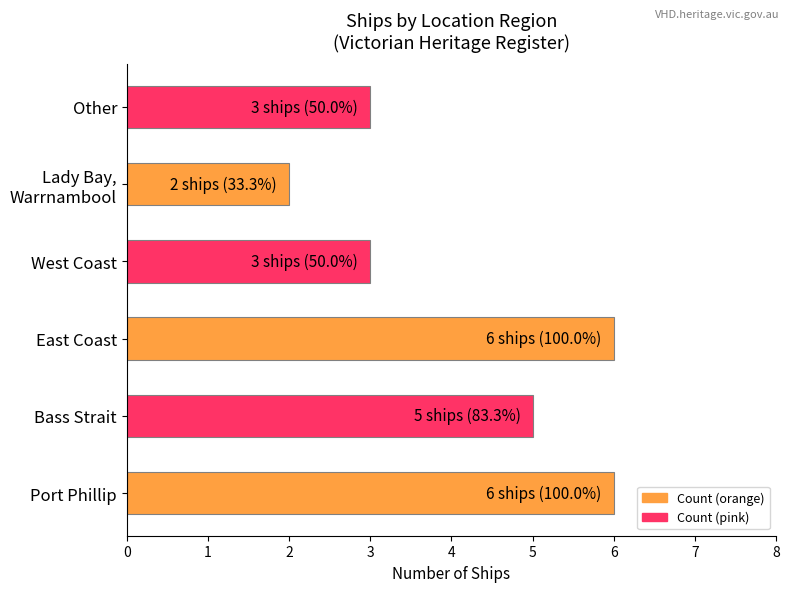

The chart shows a value of 2 at Port Phillip. True or false?

False